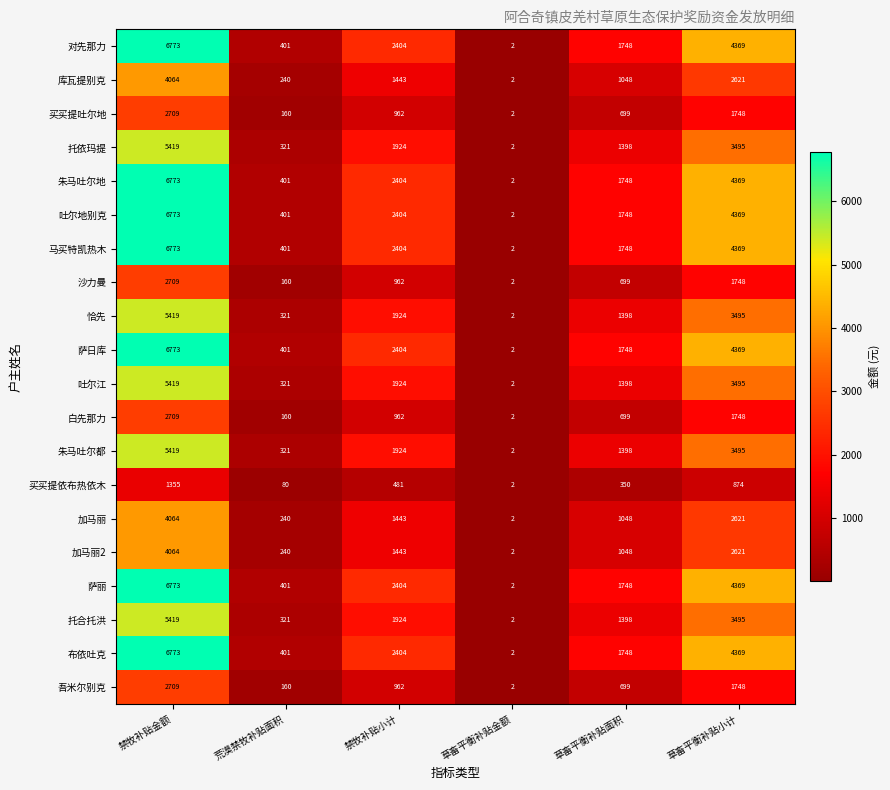

Is it true that 吐尔地别克 equals 1815 at 草畜平衡补贴小计?

False